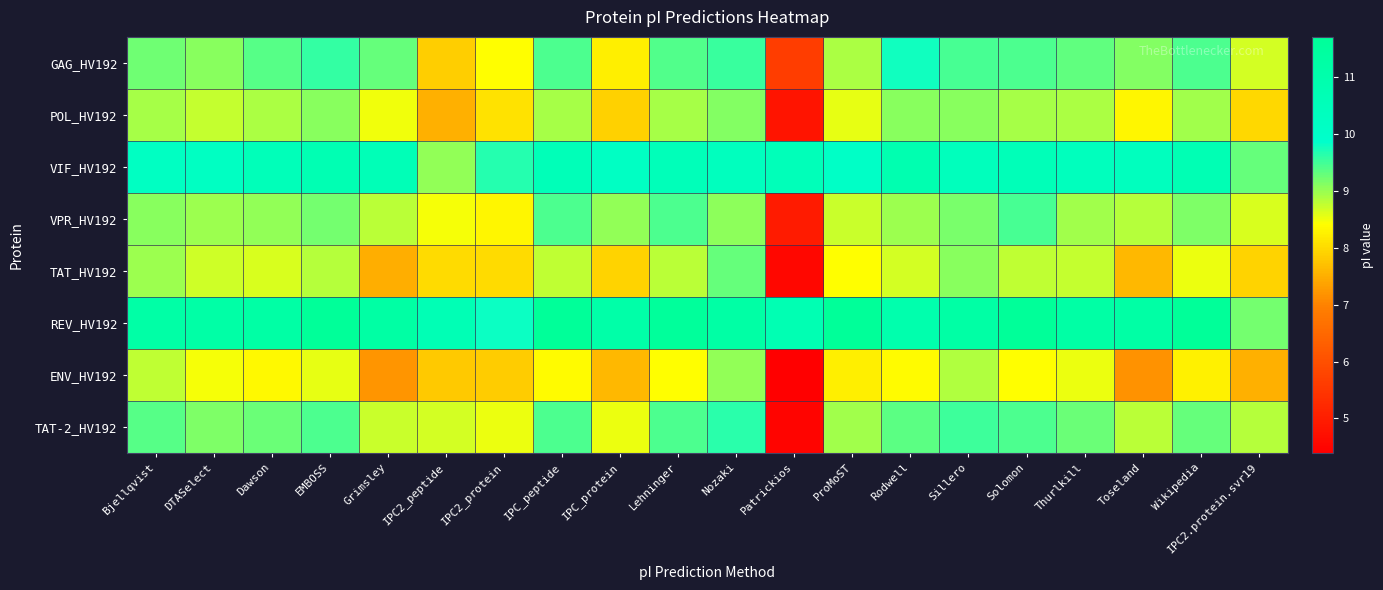

At which category is the sum across all series the highest?

Nozaki